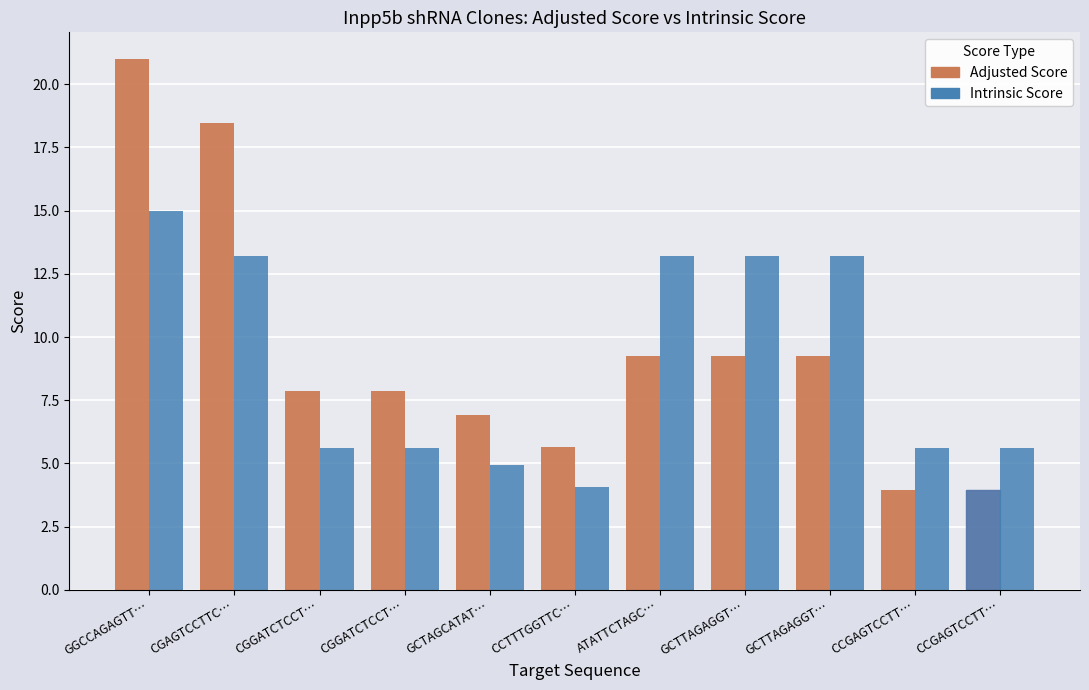

Is it true that Intrinsic Score equals 13.2 at GCTTAGAGGT…?

True